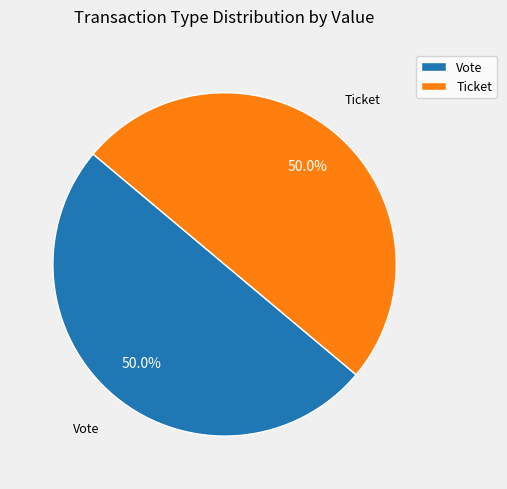

Is the sum of Ticket and Vote greater than half?

Yes